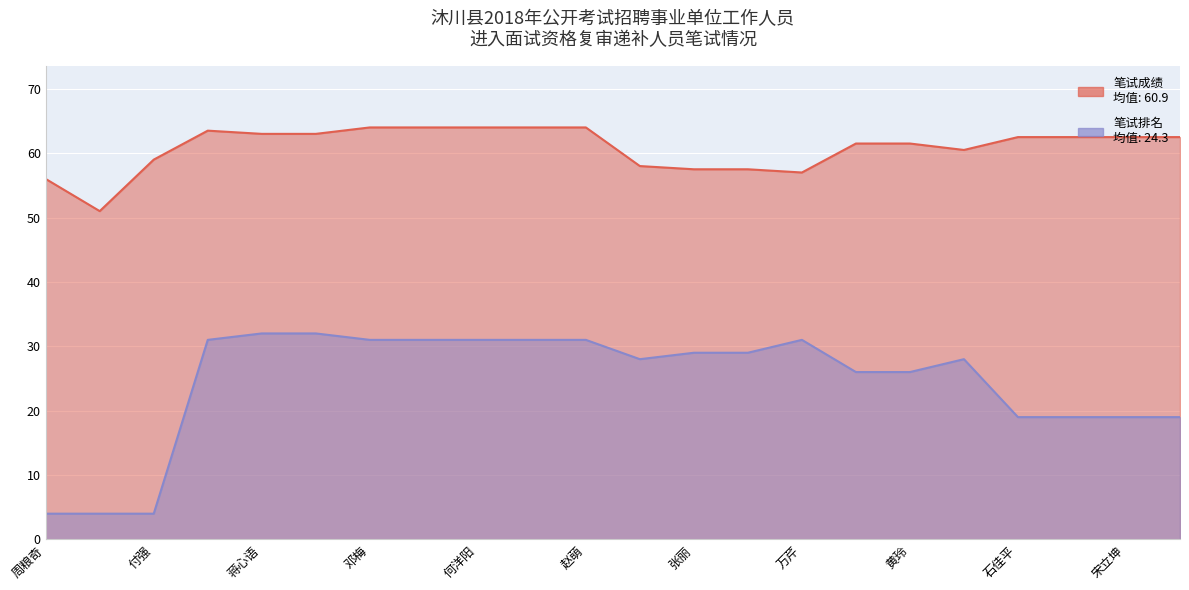

True or false: 笔试成绩 and 笔试排名 cross at least once.

False